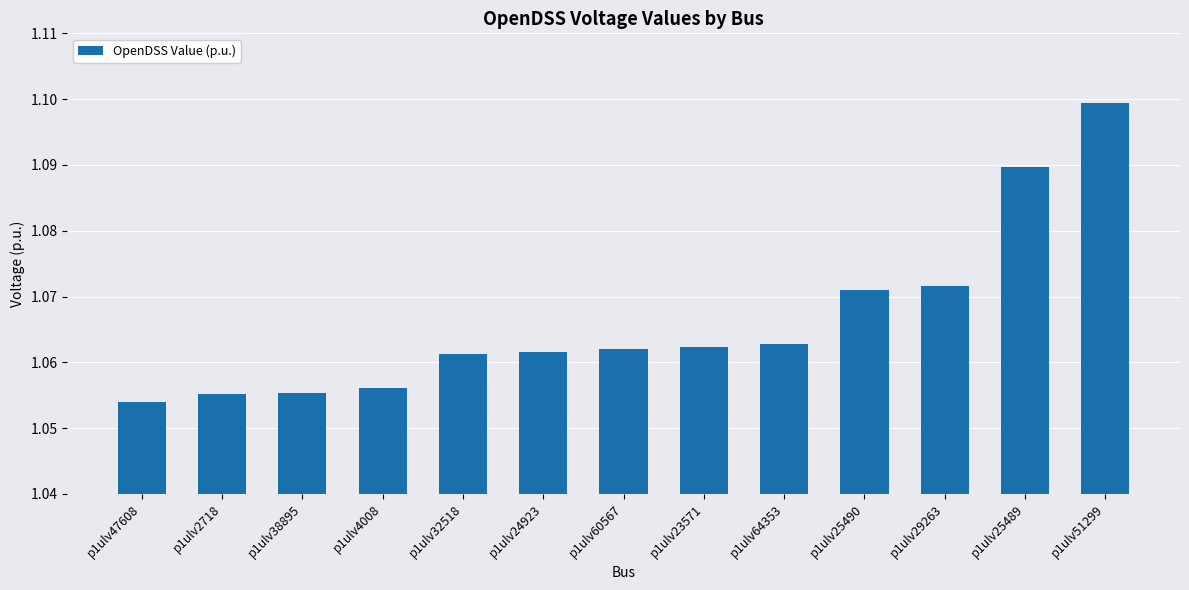

The chart shows a value of 1.6 at p1ulv4008. True or false?

False